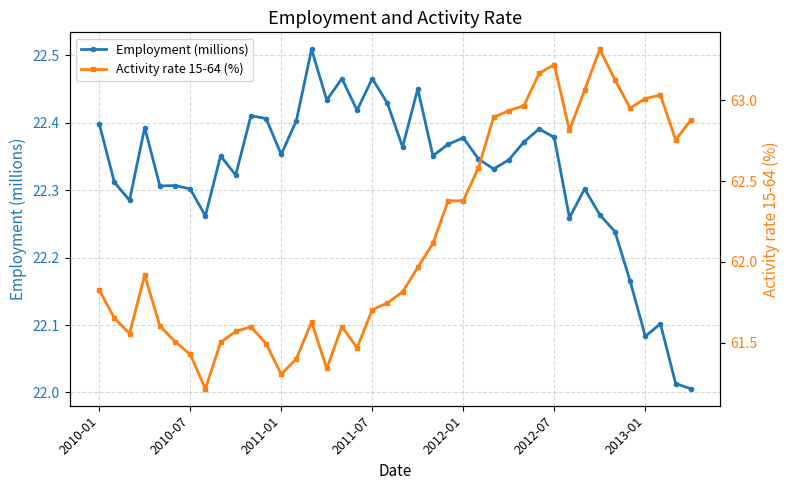

What is the difference between the maximum and second lowest values in the Employment (millions) series?

0.5